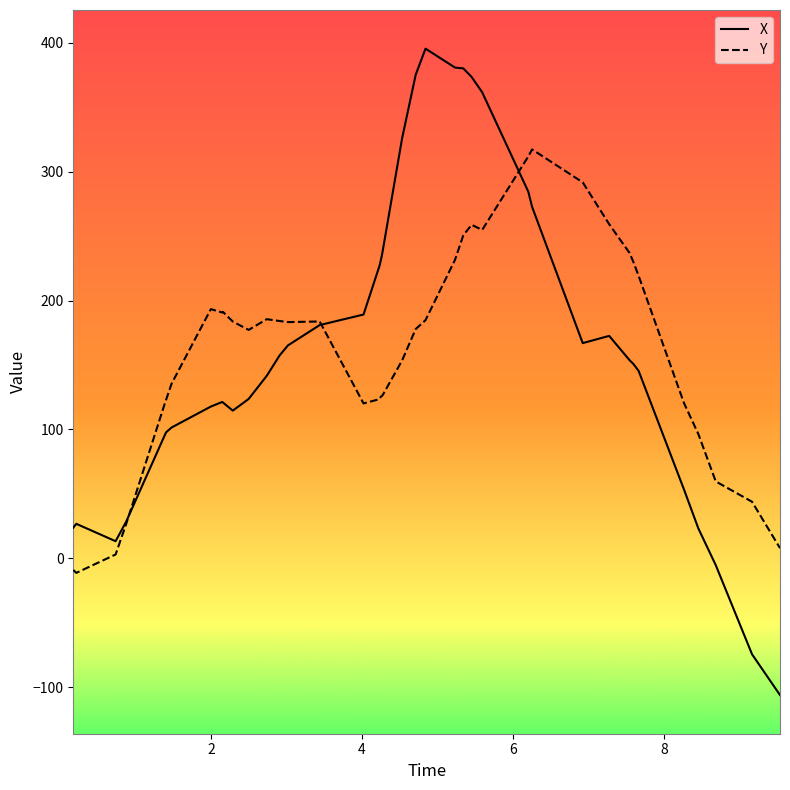

List the series in order of their peak value, highest first.

X, Y